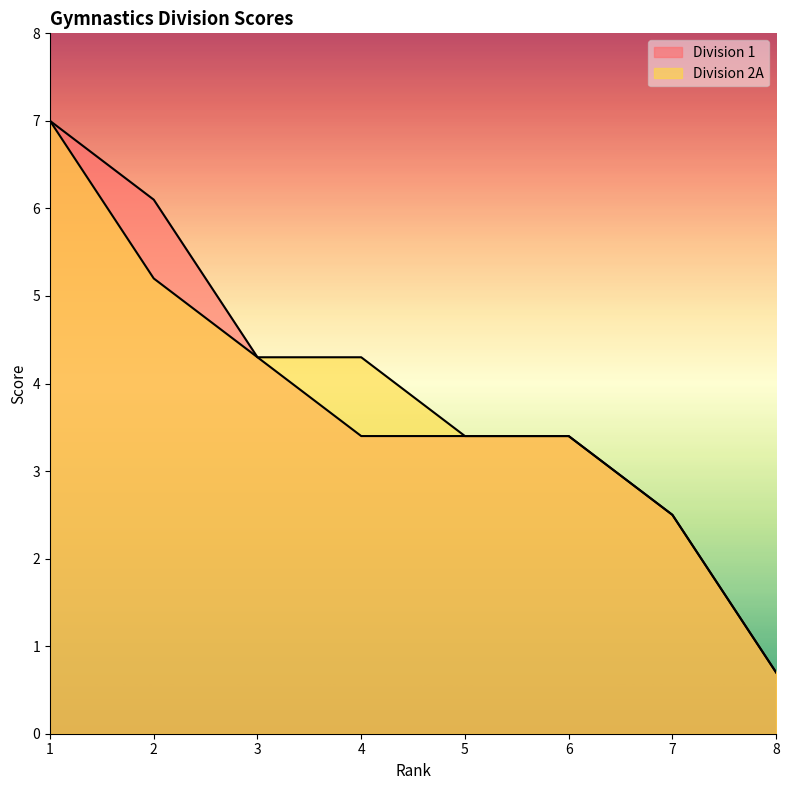

What is the highest value of the Division 1 series?

7.0